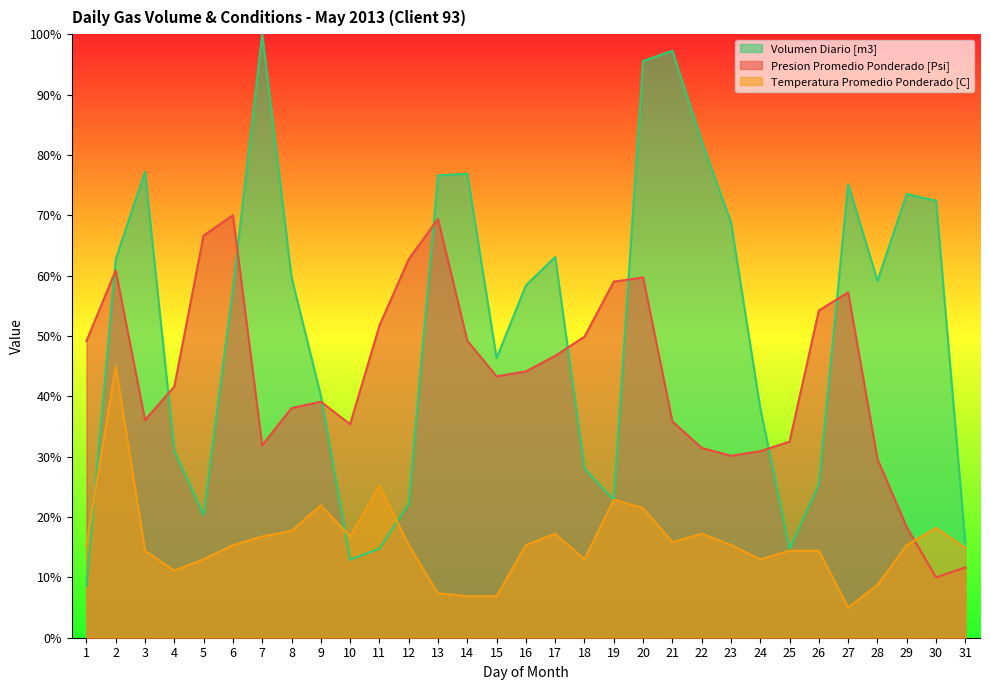

True or false: Volumen Diario [m3] has a value of 96.2 at 28.

False